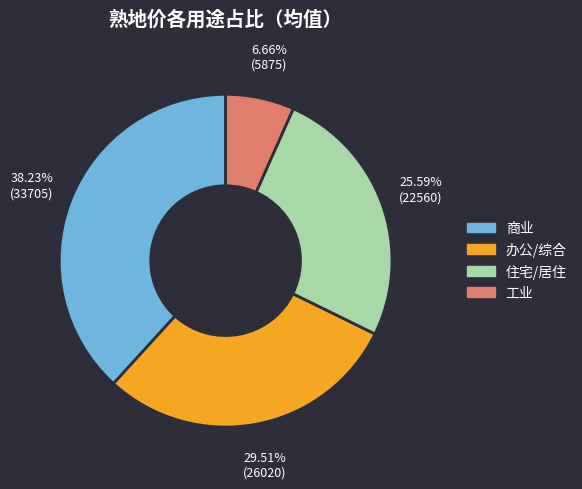

Does any single category account for the majority?

No